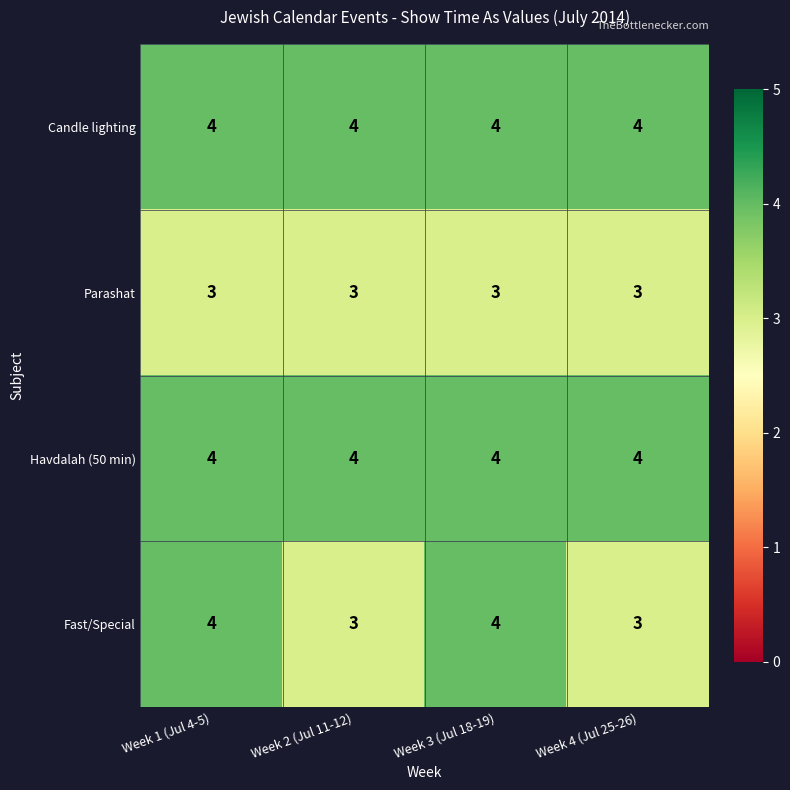

Count the number of categories in the chart.

4